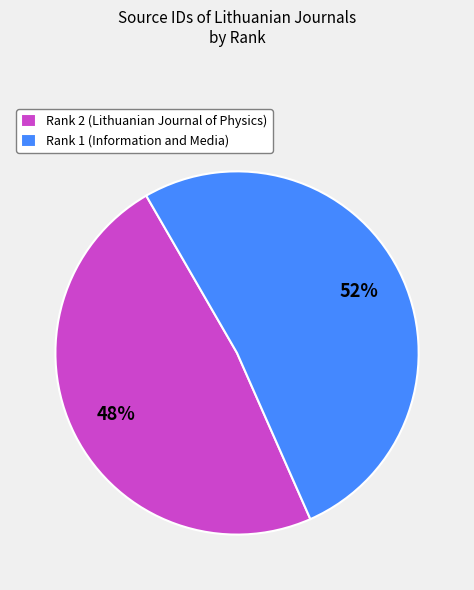

To the nearest percent, what is the average slice percentage?

50%